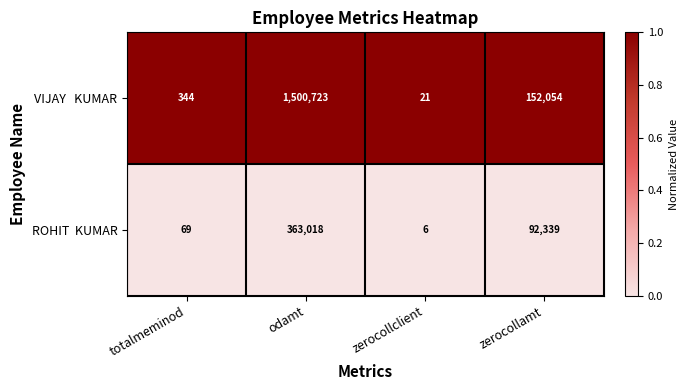

Which category has the highest value across all series?

odamt